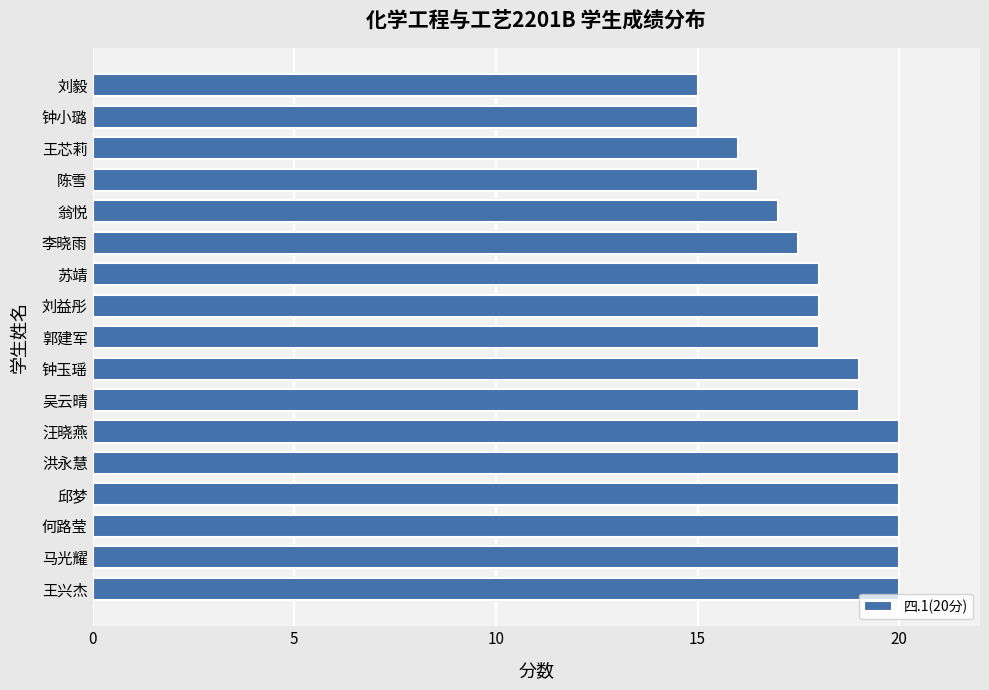

Reading top to bottom, what are all the values shown in this chart?

15.0	15.0	16.0	16.5	17.0	17.5	18.0	18.0	18.0	19.0	19.0	20.0	20.0	20.0	20.0	20.0	20.0